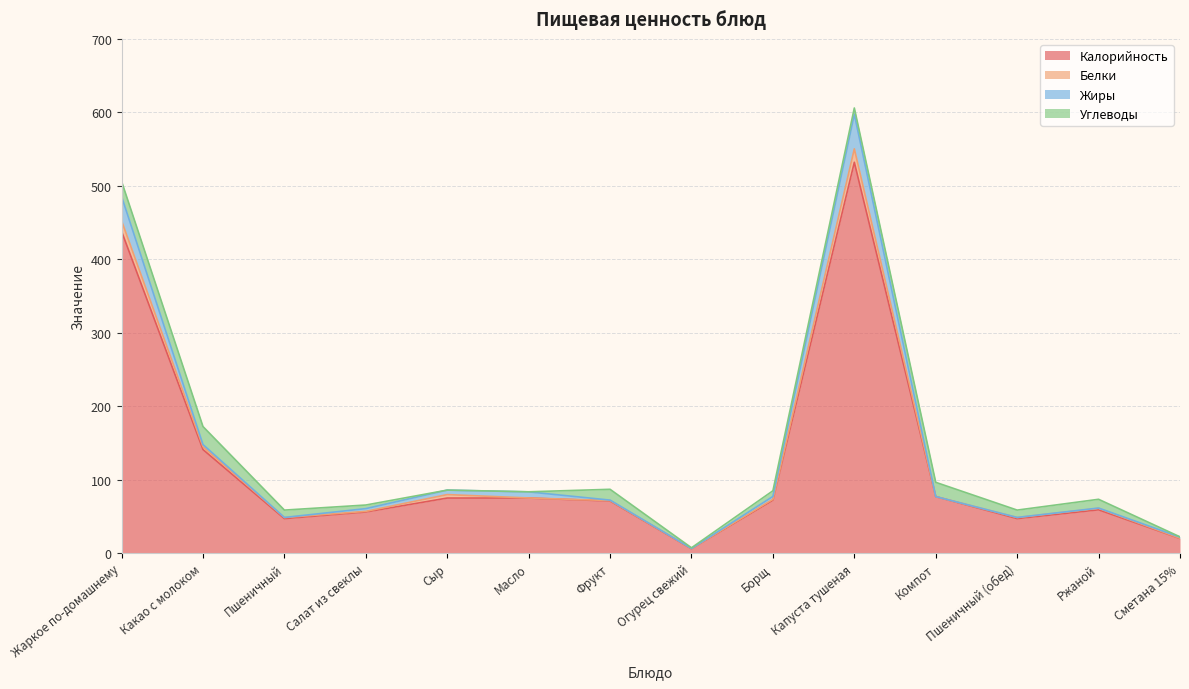

What are all the series names shown in the legend?

Калорийность, Белки, Жиры, Углеводы